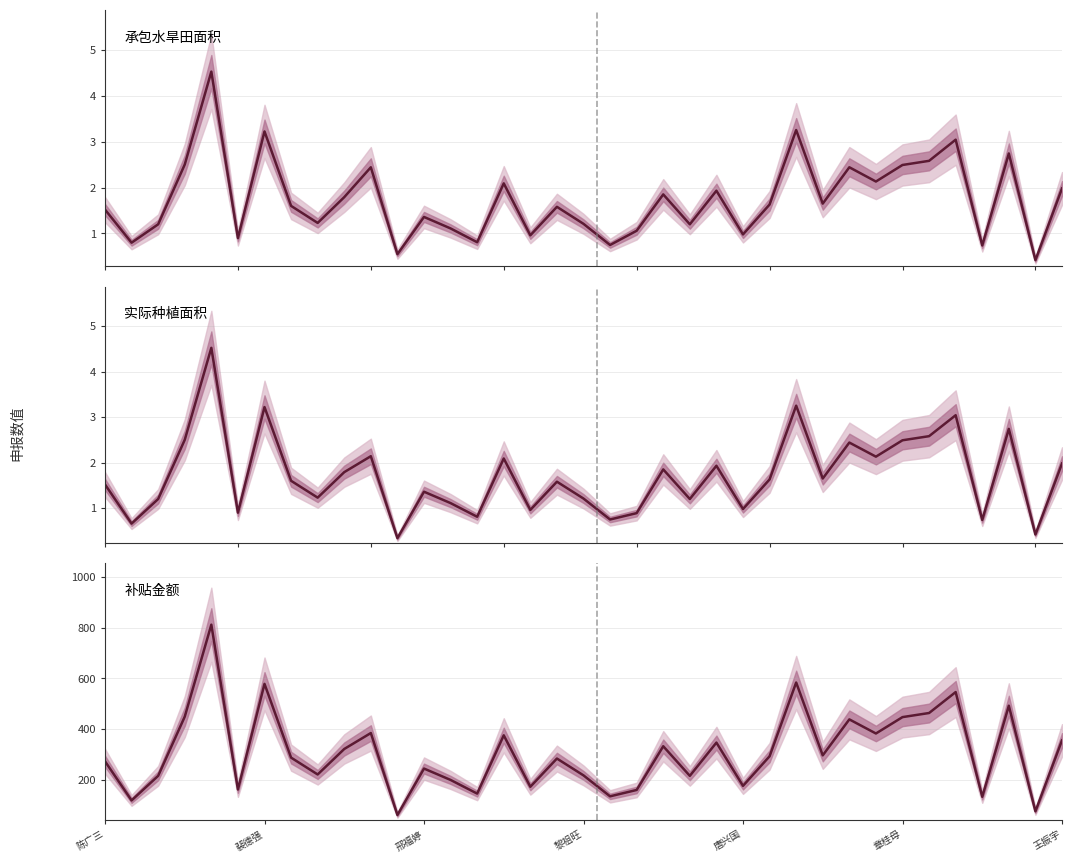

Is it true that 补贴金额（元） equals 231.3 at 29?

False